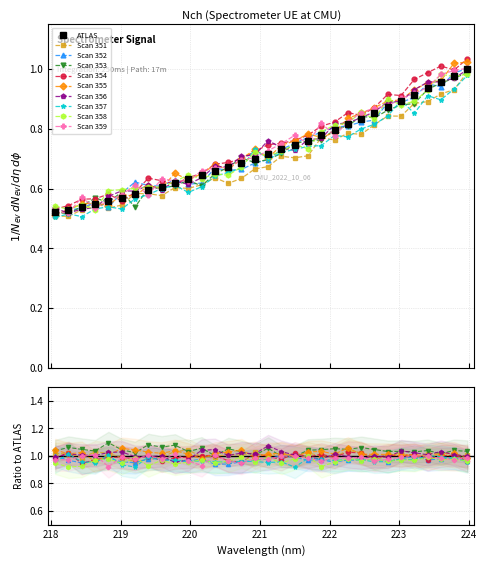

What is the difference between the values at 219.589 and 223.5987?

0.4